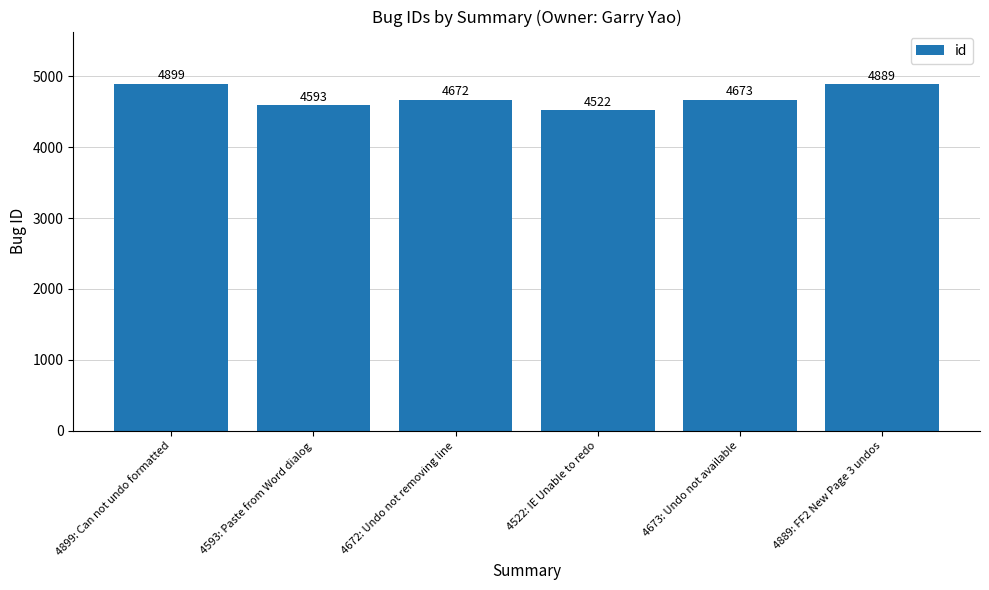

Does the chart contain any negative values?

No